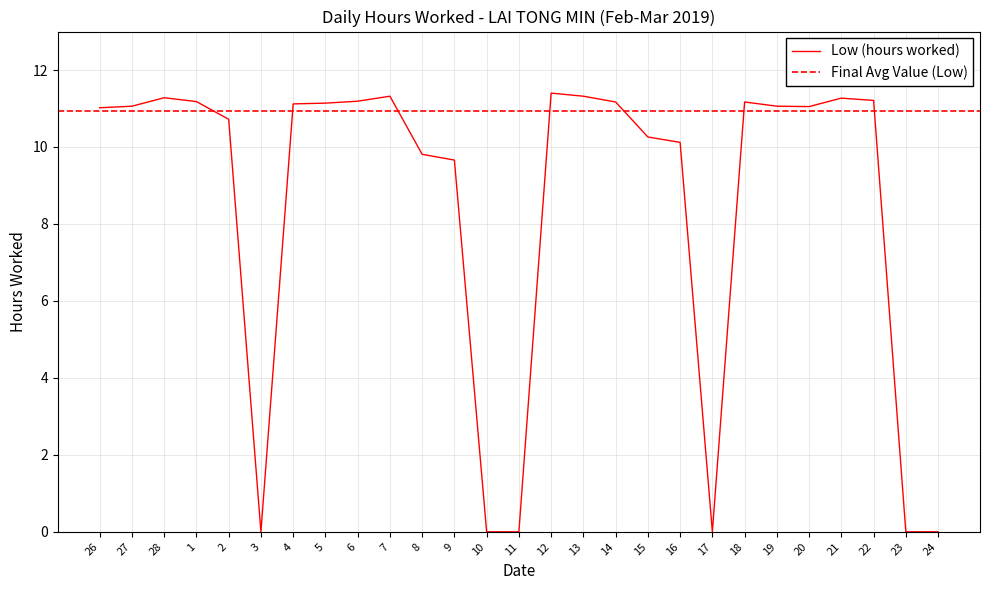

List the labels in order of value, smallest first.

3, 10, 11, 17, 23, 24, 9, 8, 16, 15, 2, 26, 20, 27, 19, 4, 5, 14, 18, 1, 6, 22, 21, 28, 7, 13, 12